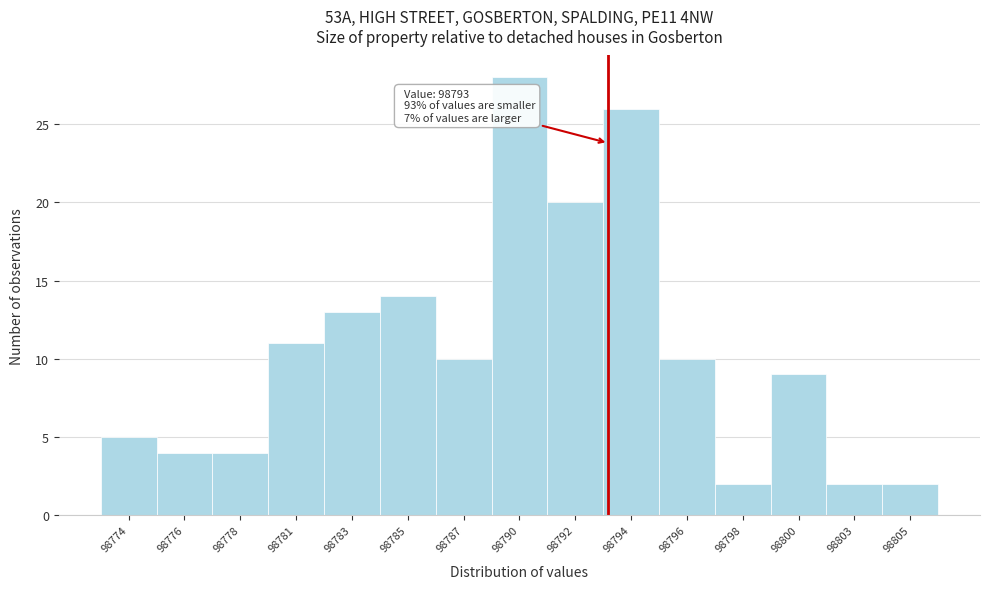

Reading right to left, transcribe all the data shown in this chart.

98805=2	98803=2	98800=9	98798=2	98796=10	98794=26	98792=20	98790=28	98787=10	98785=14	98783=13	98781=11	98778=4	98776=4	98774=5